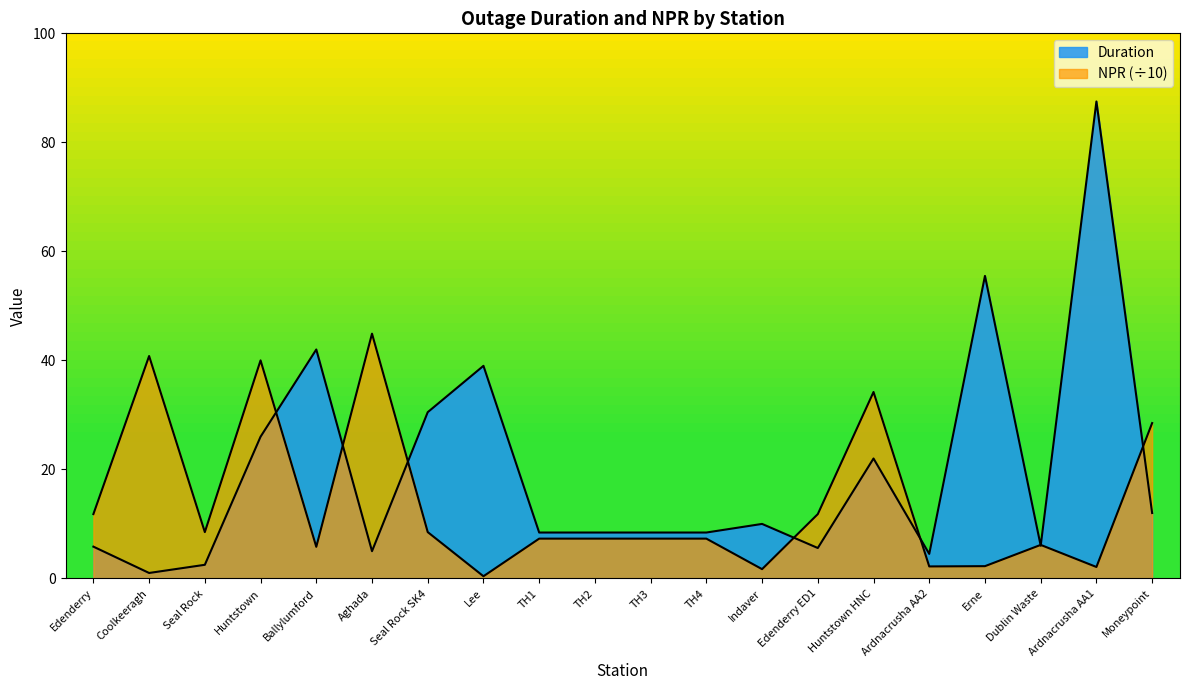

Which series ends up on top after the final intersection of Duration and NPR?

NPR